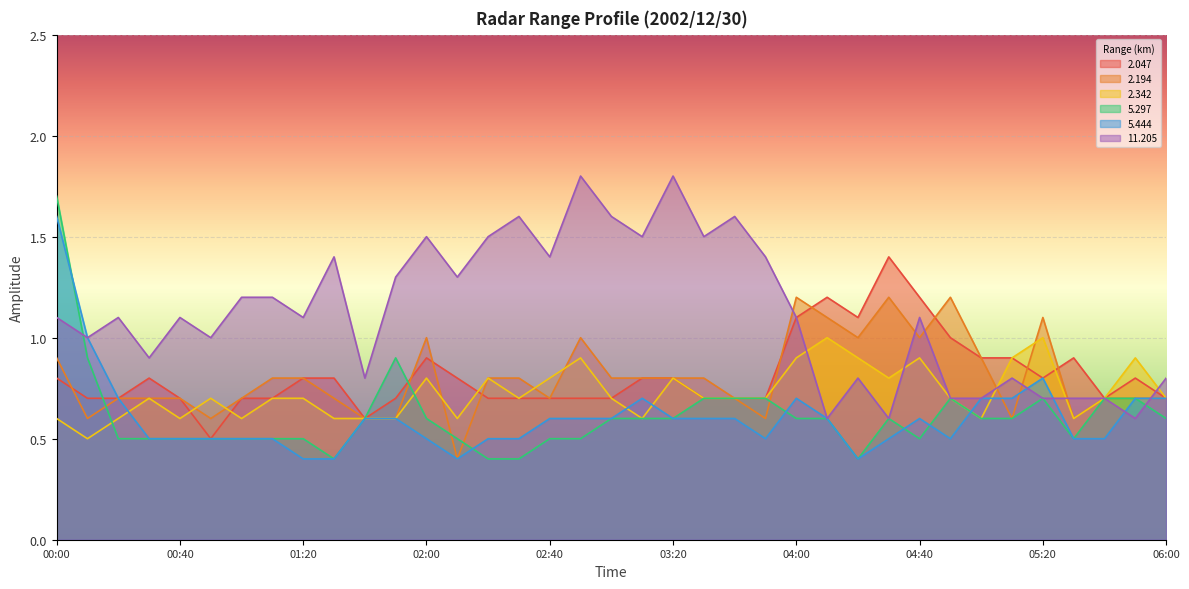

Count the 5.444 values in the range 0 to 1.

36